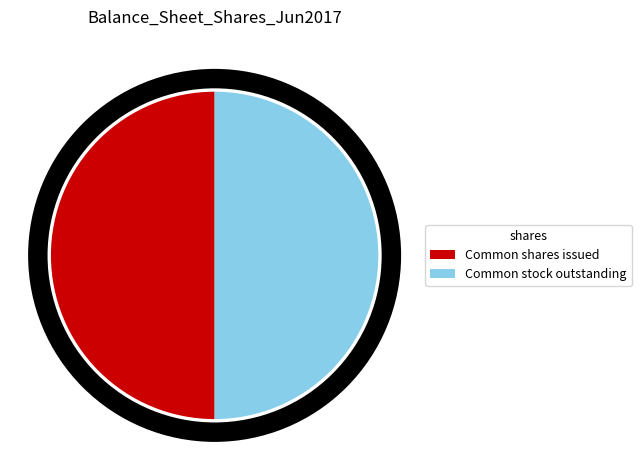

What is the ratio of the value at Common stock outstanding to the value at Common shares issued?

1.0